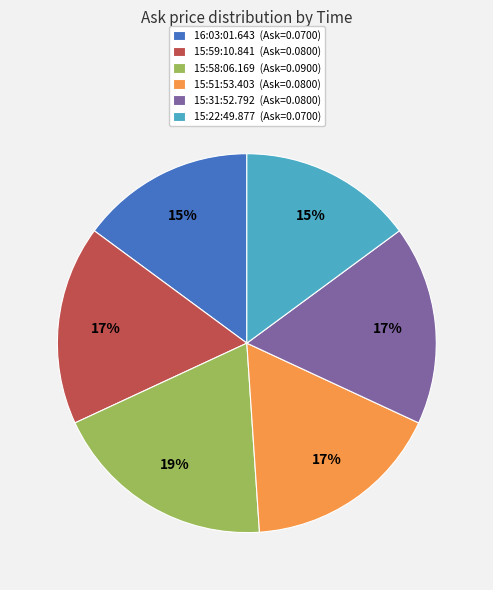

Is there any slice that represents more than half of the pie?

No